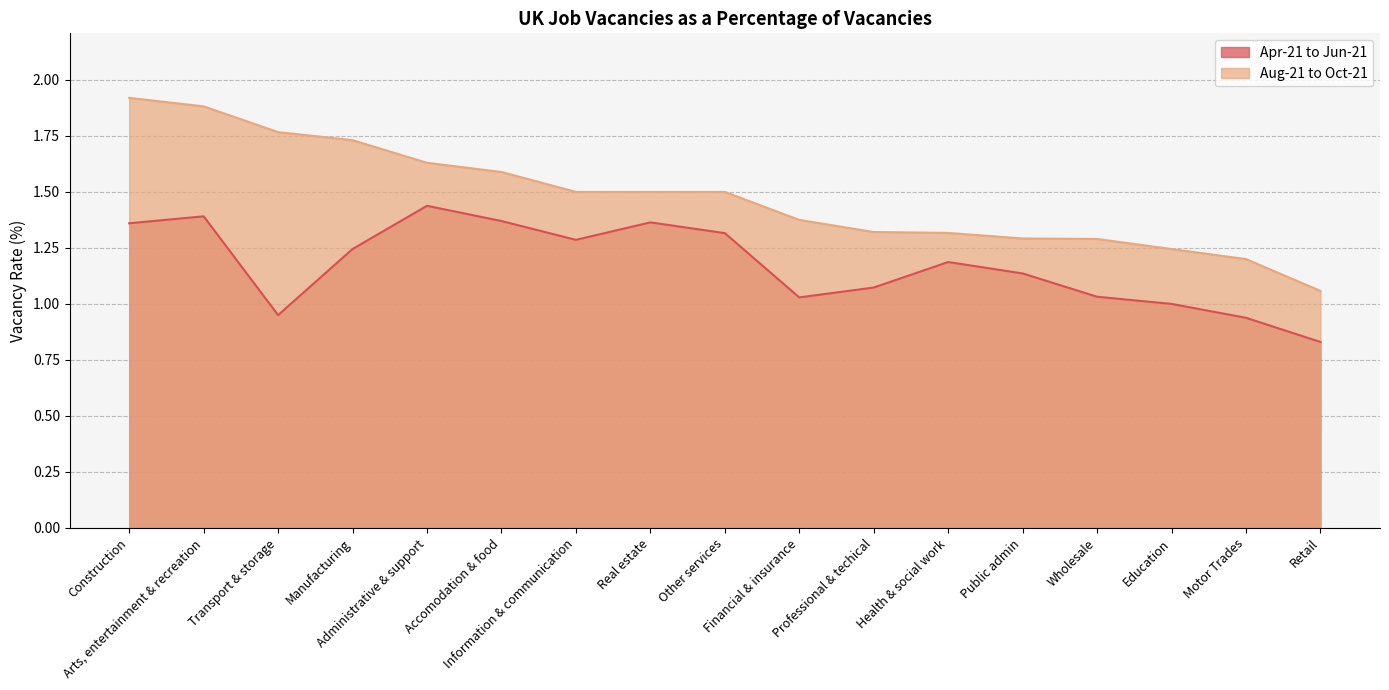

Which category has the highest value in the Aug-21 to Oct-21 series?

Construction